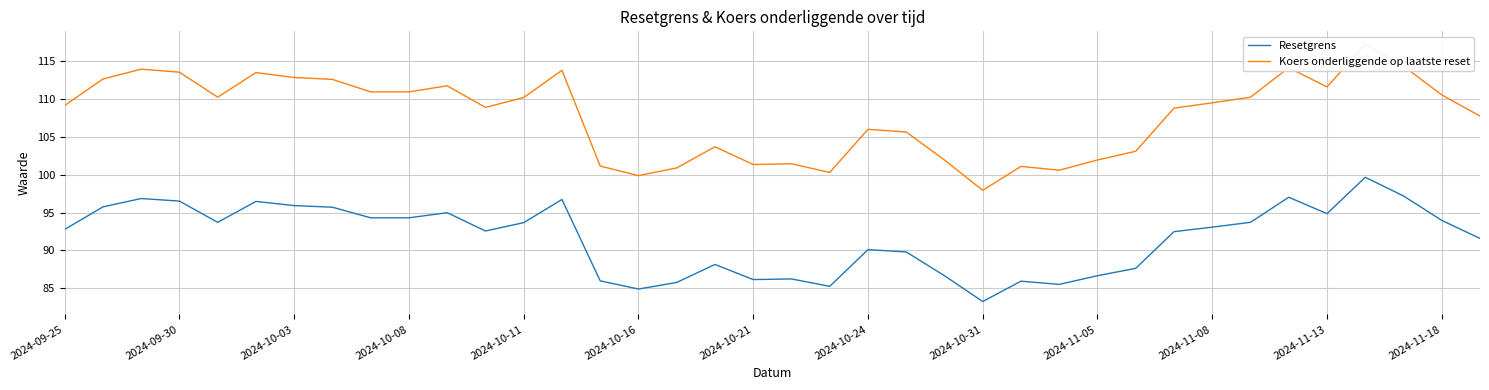

True or false: Resetgrens has a value of 34.4 at 2024-11-05.

False